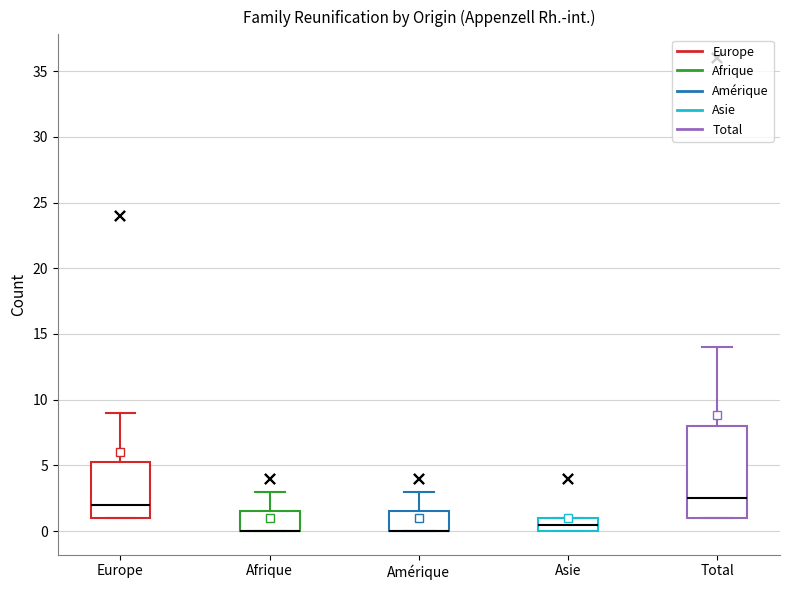

Comparing the boxes themselves (not the whiskers), which one is the tallest?

Total